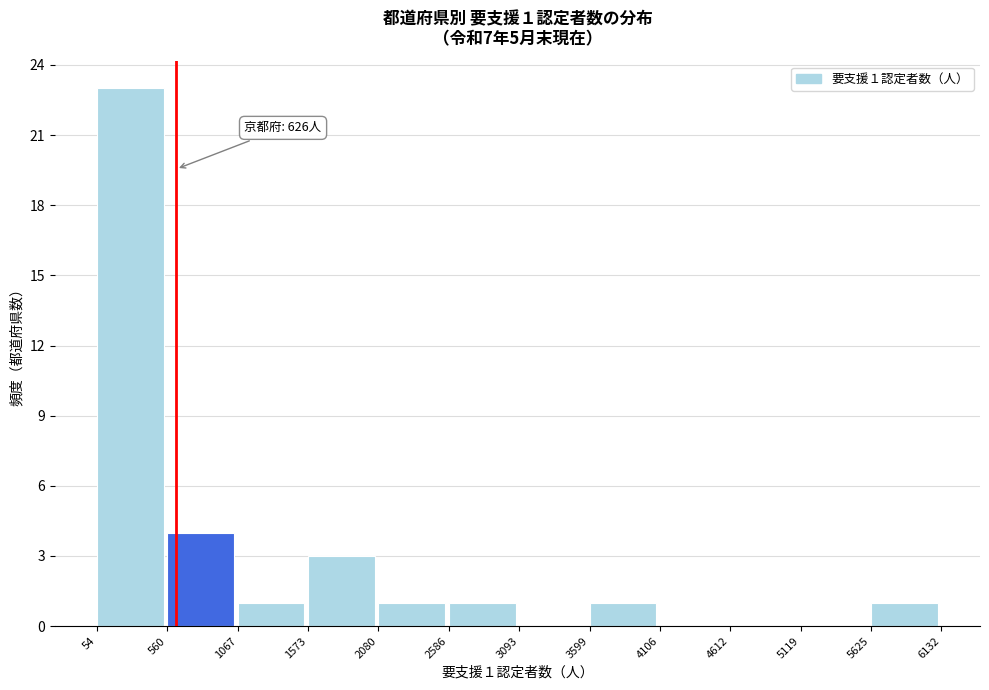

Over which range of the x-axis is the bar tallest?

54 to 560